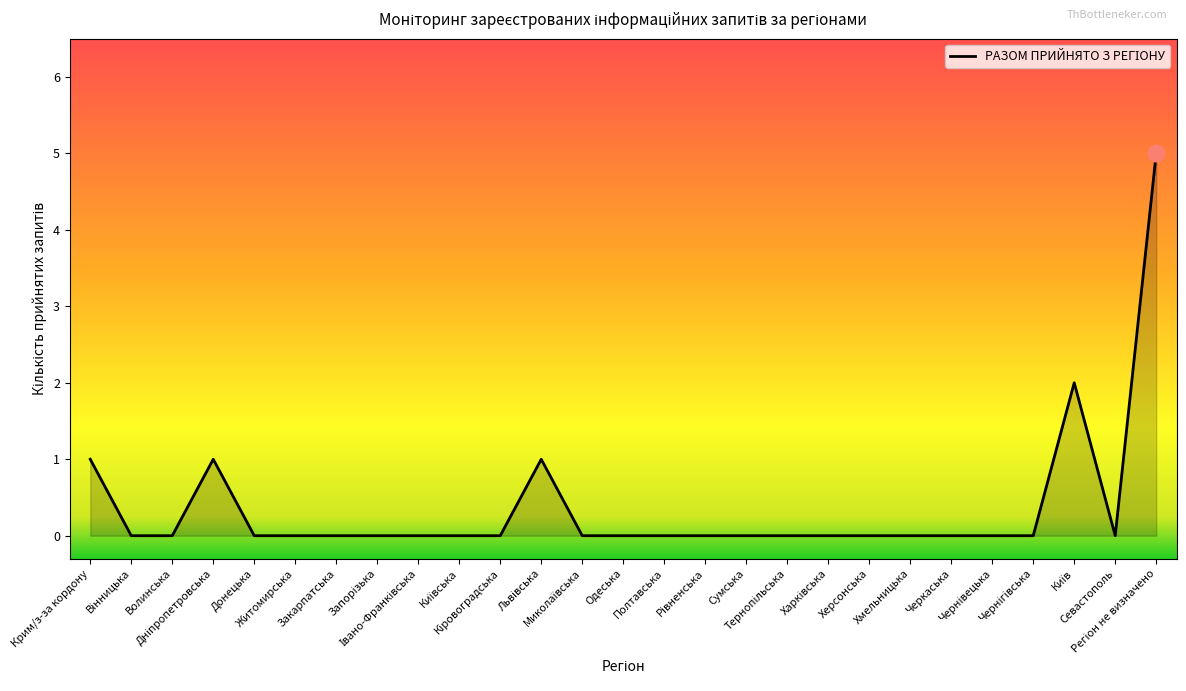

What is the maximum value shown in the chart?

5